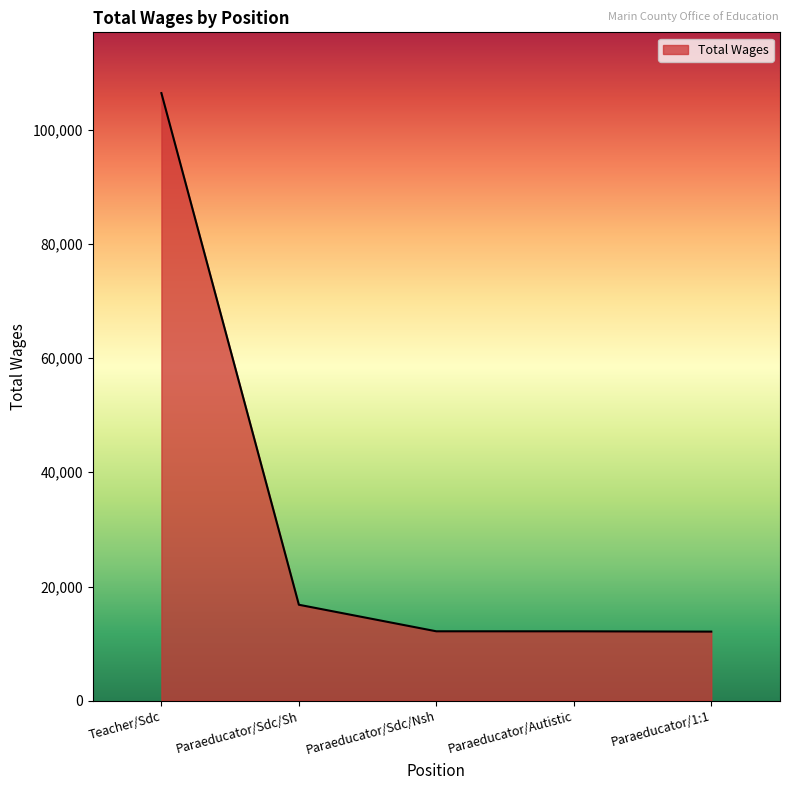

What is the difference between the values at Paraeducator/Sdc/Sh and Paraeducator/1:1?

4704